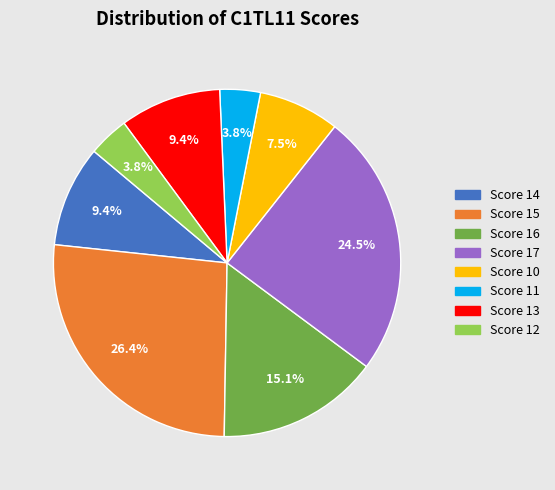

Is there any slice that represents more than half of the pie?

No